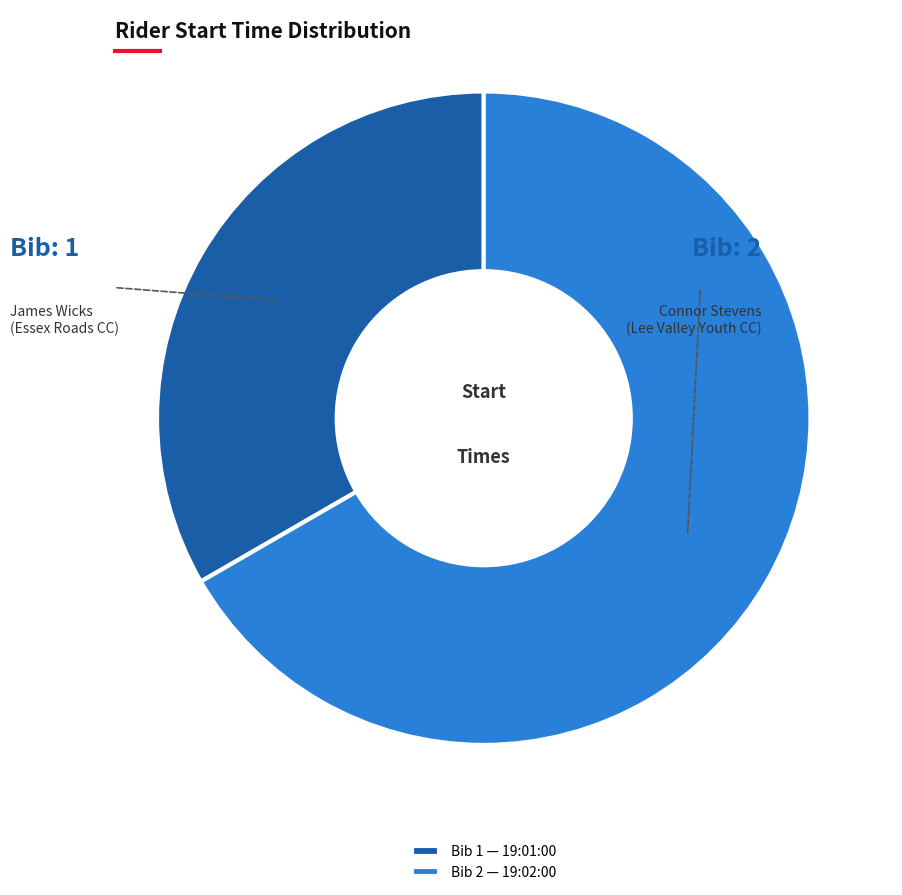

Which slice represents more than half of the pie?

Bib 2 — 19:02:00